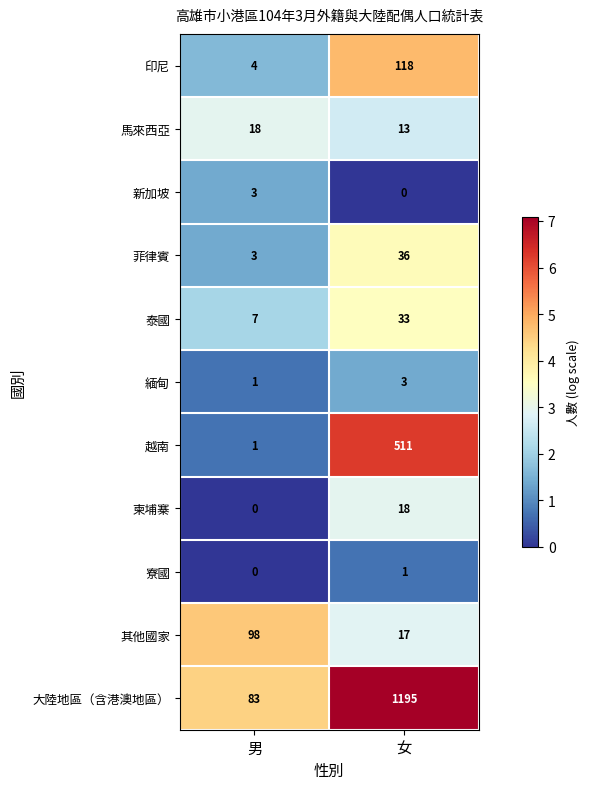

True or false: 緬甸 has a value of 1 at 男.

True